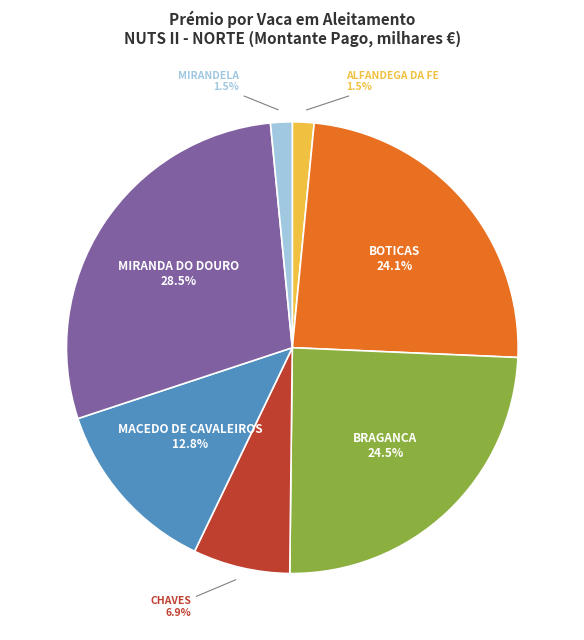

How much of the chart is everything except BOTICAS?

75.9%